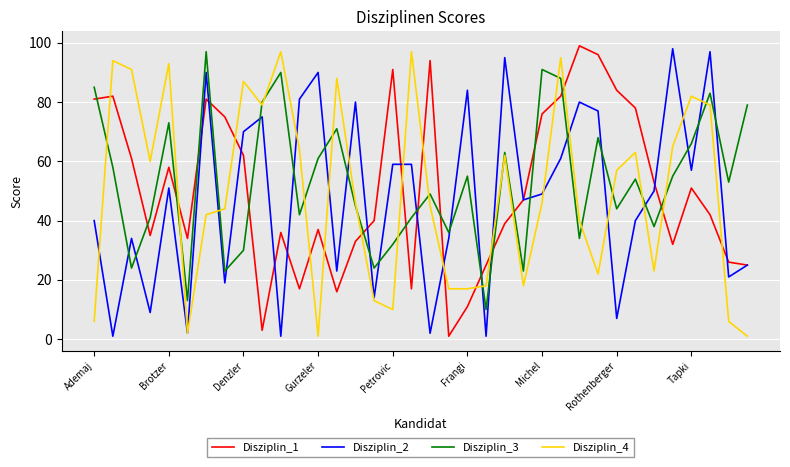

What is the difference between the maximum and minimum values in the Disziplin_2 series?

97